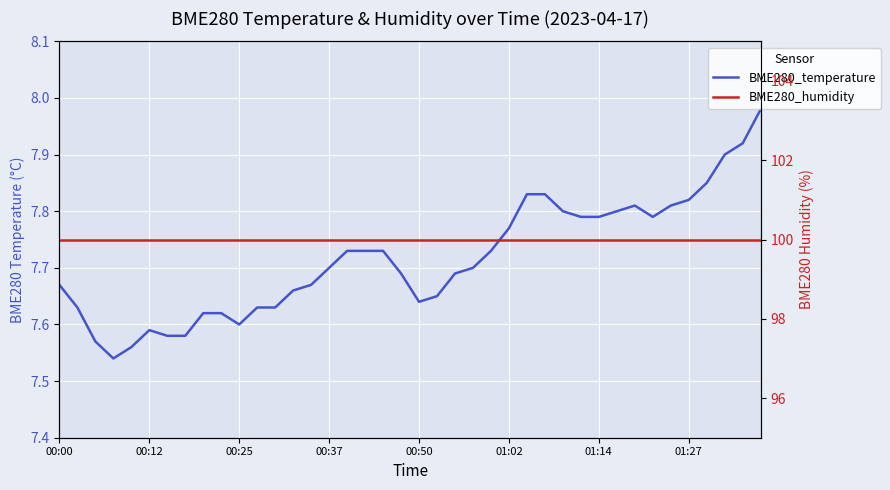

Read the BME280_temperature value at 00:37.

7.7